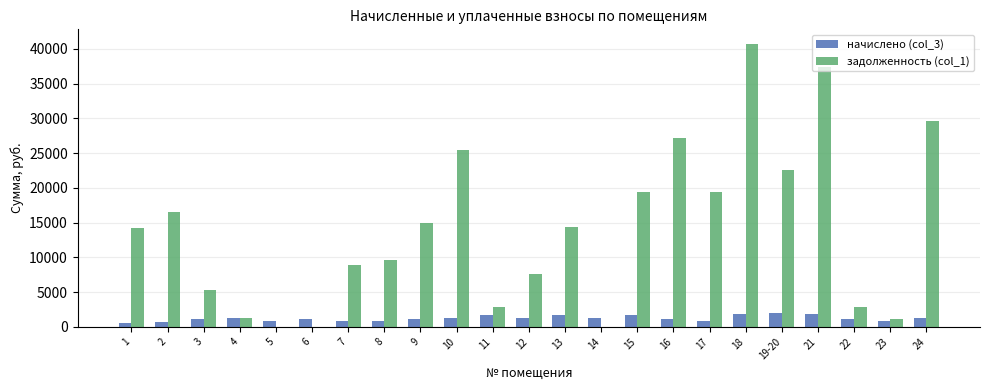

How many categories are shown in the chart?

23